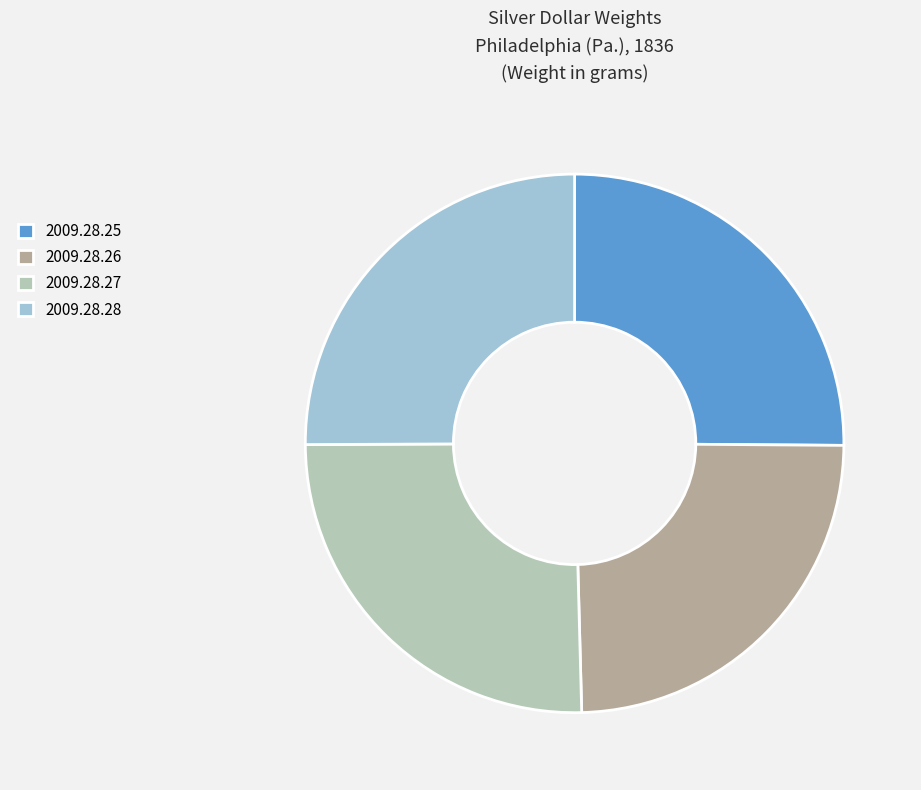

Count the number of slices in the pie.

4